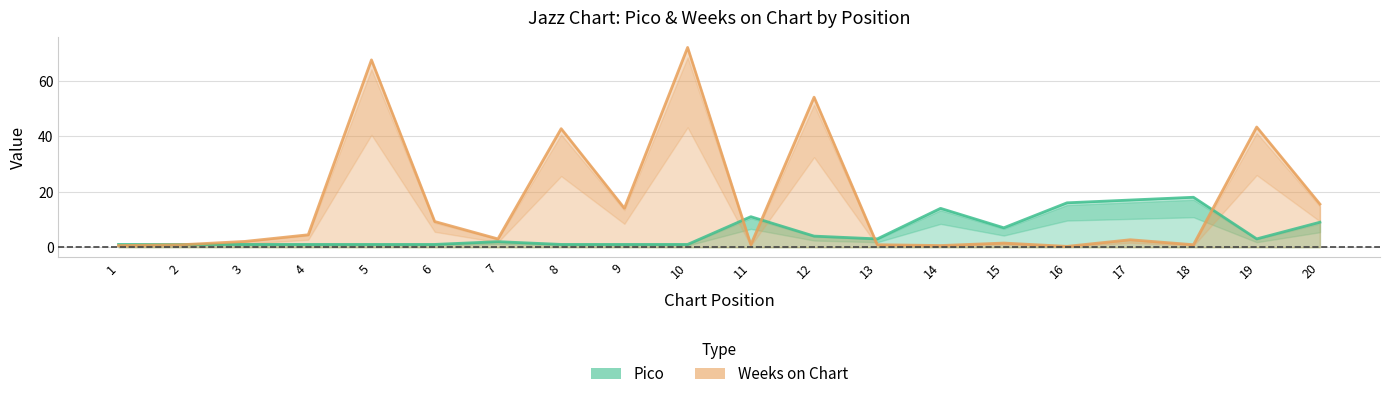

How many categories are shown in the chart?

20